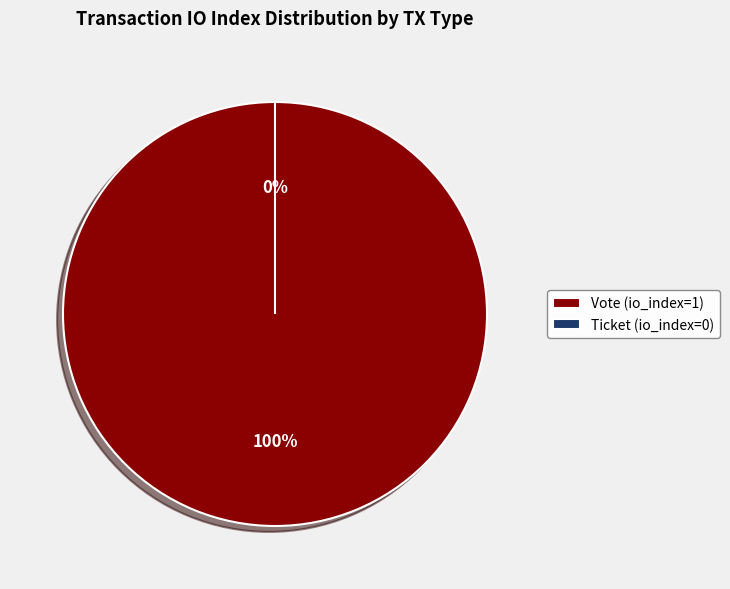

Does any single category account for the majority?

Yes